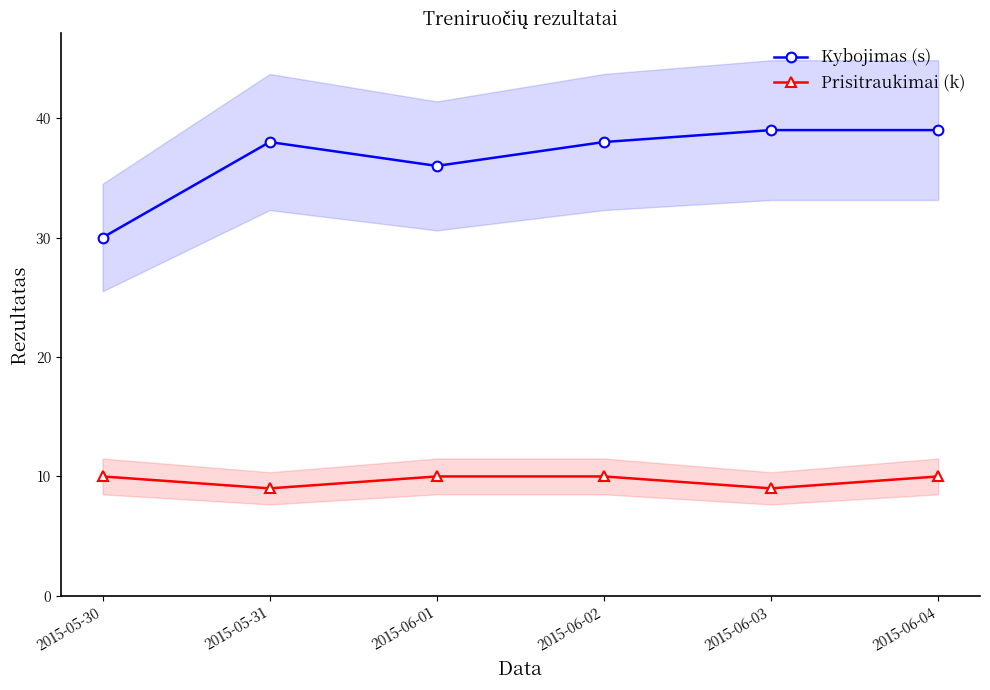

In Prisitraukimai (k), how many points are lower than both neighbors (excluding endpoints)?

2